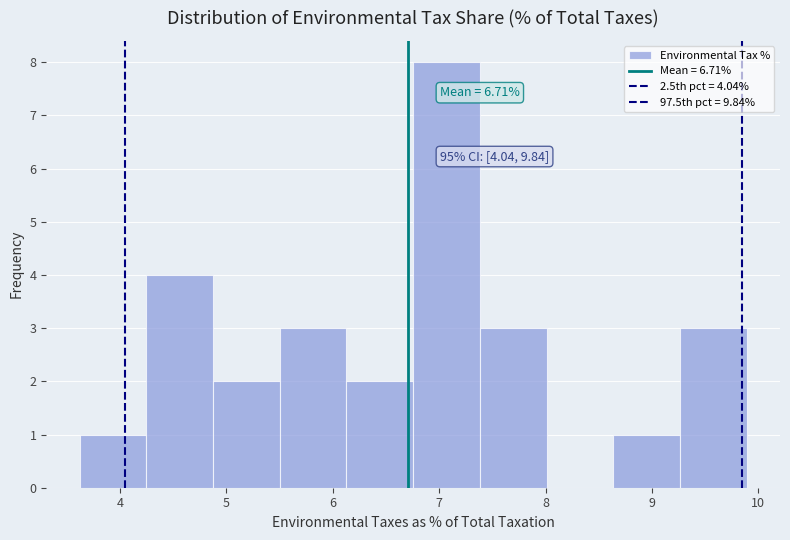

Which range on the x-axis has the tallest bar?

6.8 to 7.4